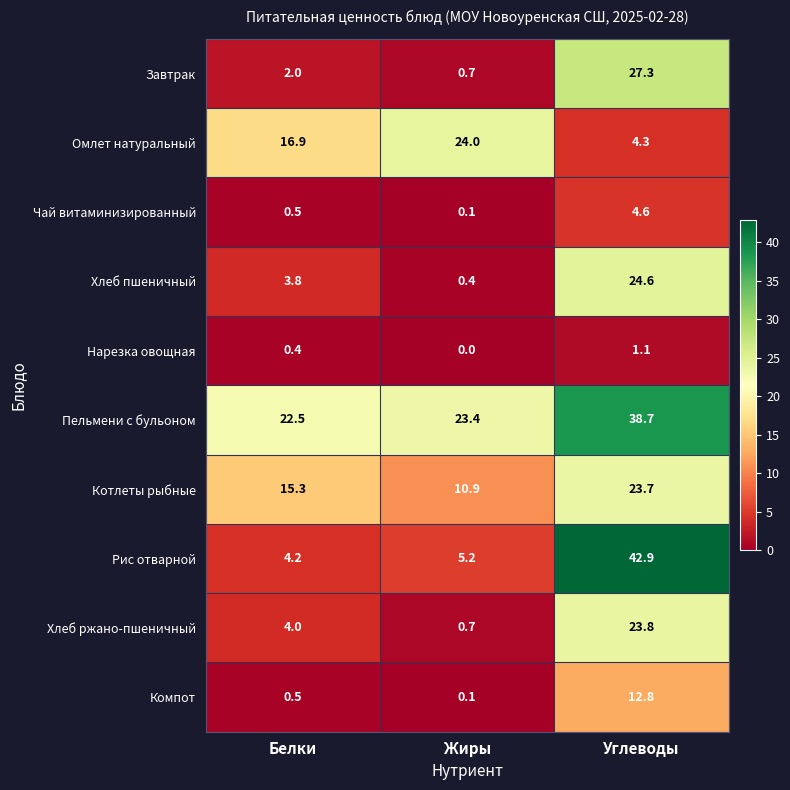

True or false: Хлеб ржано-пшеничный has a value of 0.3 at Жиры.

False